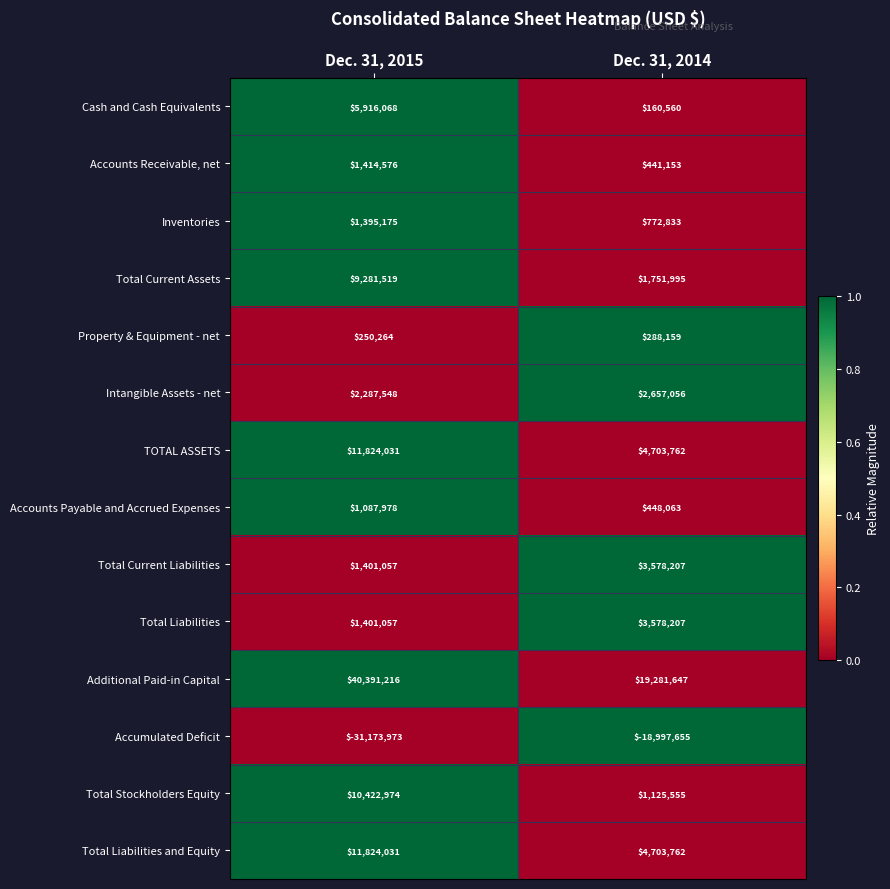

Reading left to right, extract all data points from this chart.

Cash and Cash Equivalents: Dec. 31, 2015=5916068	Dec. 31, 2014=160560
Accounts Receivable, net: Dec. 31, 2015=1414576	Dec. 31, 2014=441153
Inventories: Dec. 31, 2015=1395175	Dec. 31, 2014=772833
Total Current Assets: Dec. 31, 2015=9281519	Dec. 31, 2014=1751995
Property & Equipment - net: Dec. 31, 2015=250264	Dec. 31, 2014=288159
Intangible Assets - net: Dec. 31, 2015=2287548	Dec. 31, 2014=2657056
TOTAL ASSETS: Dec. 31, 2015=11824031	Dec. 31, 2014=4703762
Accounts Payable and Accrued Expenses: Dec. 31, 2015=1087978	Dec. 31, 2014=448063
Total Current Liabilities: Dec. 31, 2015=1401057	Dec. 31, 2014=3578207
Total Liabilities: Dec. 31, 2015=1401057	Dec. 31, 2014=3578207
Additional Paid-in Capital: Dec. 31, 2015=40391216	Dec. 31, 2014=19281647
Accumulated Deficit: Dec. 31, 2015=-31173973	Dec. 31, 2014=-18997655
Total Stockholders Equity: Dec. 31, 2015=10422974	Dec. 31, 2014=1125555
Total Liabilities and Equity: Dec. 31, 2015=11824031	Dec. 31, 2014=4703762